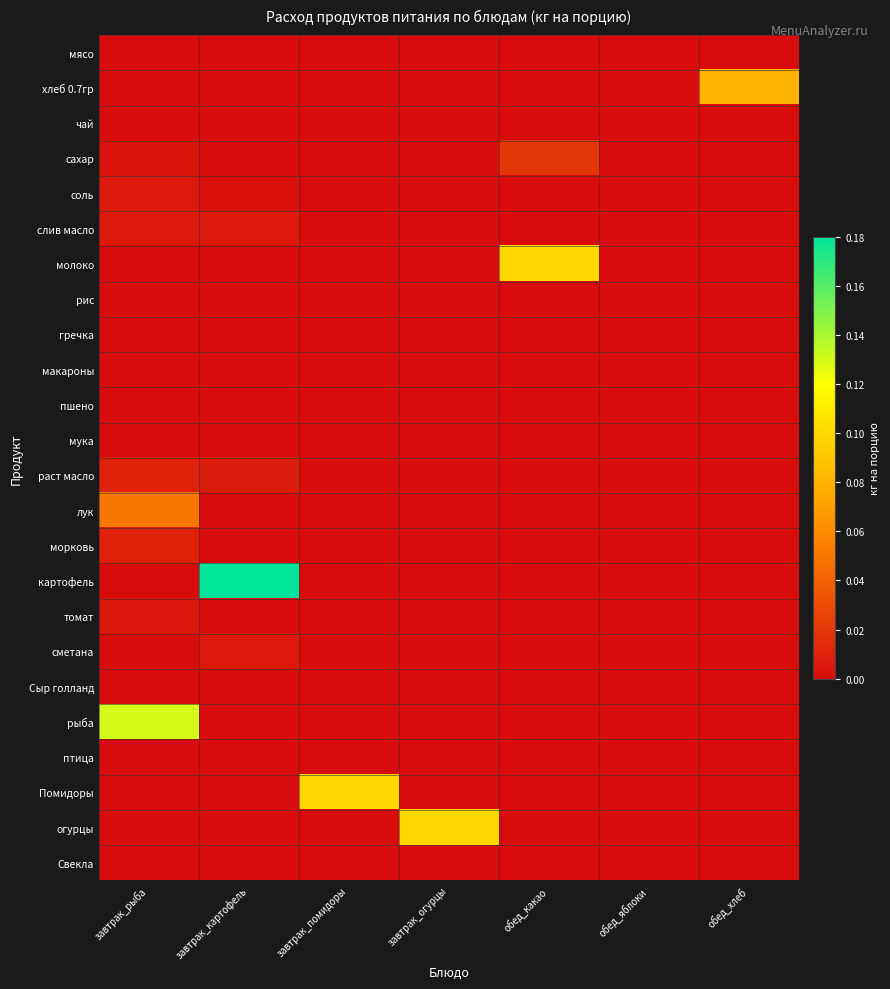

At which category is the sum across all series the highest?

завтрак_рыба